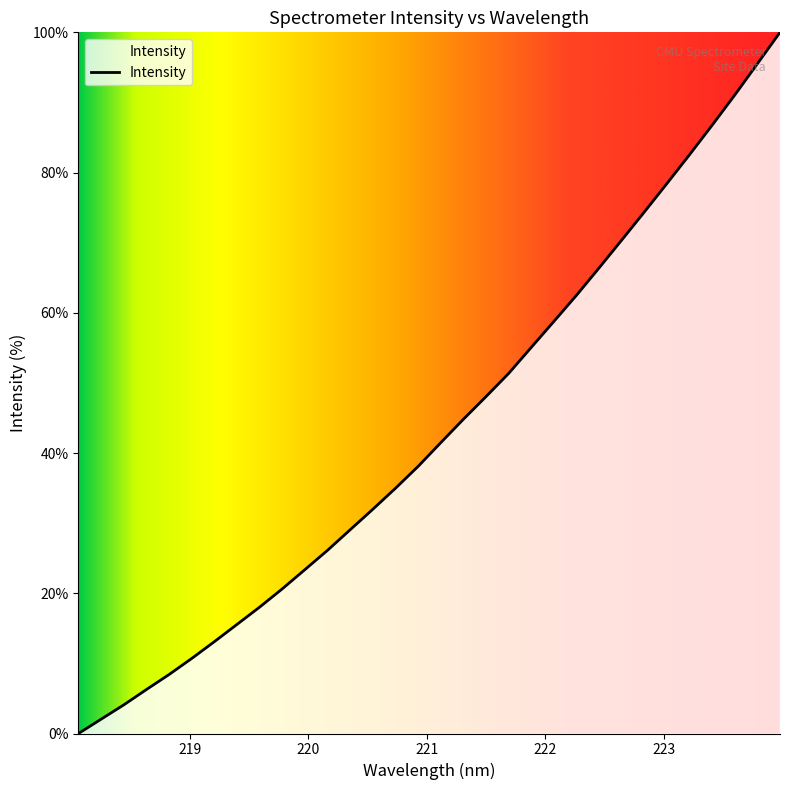

Reading right to left, what are all the values shown in this chart?

100.0	95.5	91.1	86.8	82.6	78.4	74.4	70.4	66.4	62.5	58.8	55.1	51.4	48.1	44.8	41.5	38.1	35.0	32.0	29.1	26.1	23.4	20.6	18.0	15.6	13.1	10.7	8.4	6.3	4.1	2.0	0.0